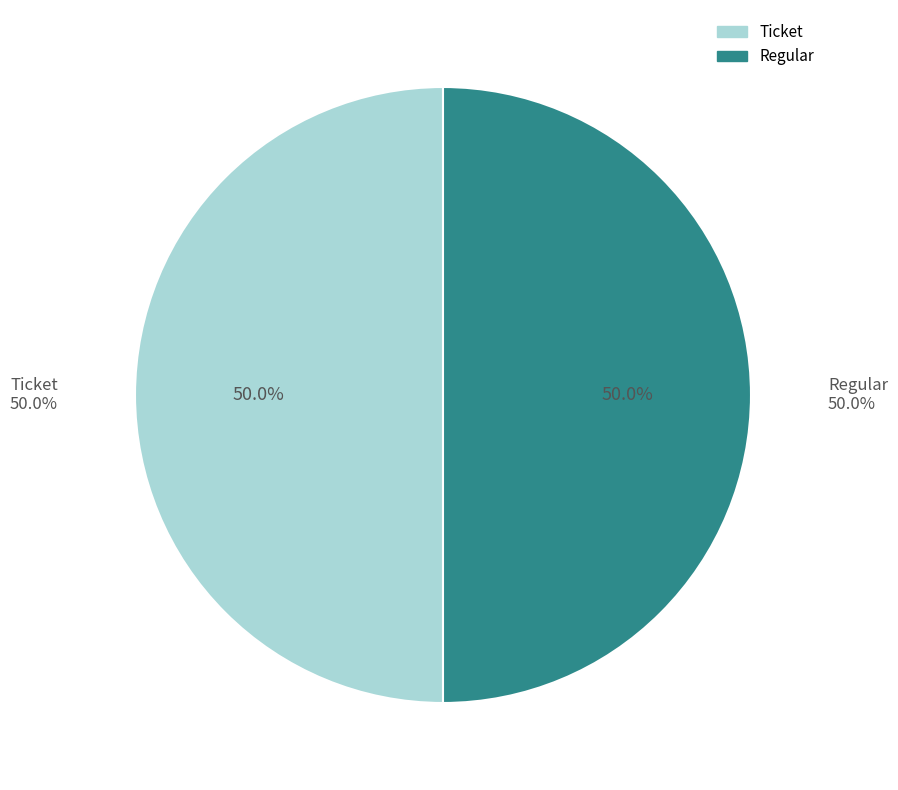

How many slices are in this pie chart?

2